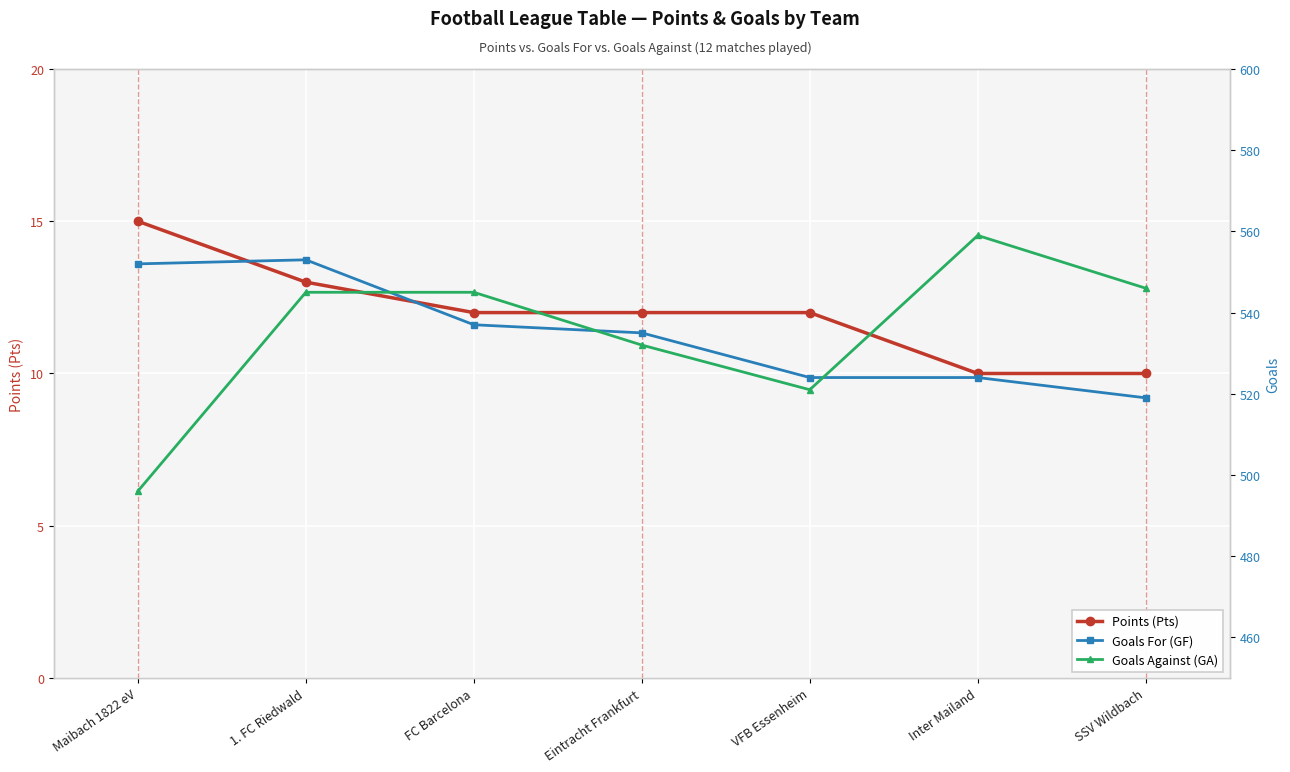

True or false: Points (Pts) and Goals Against (GA) intersect in this chart.

False